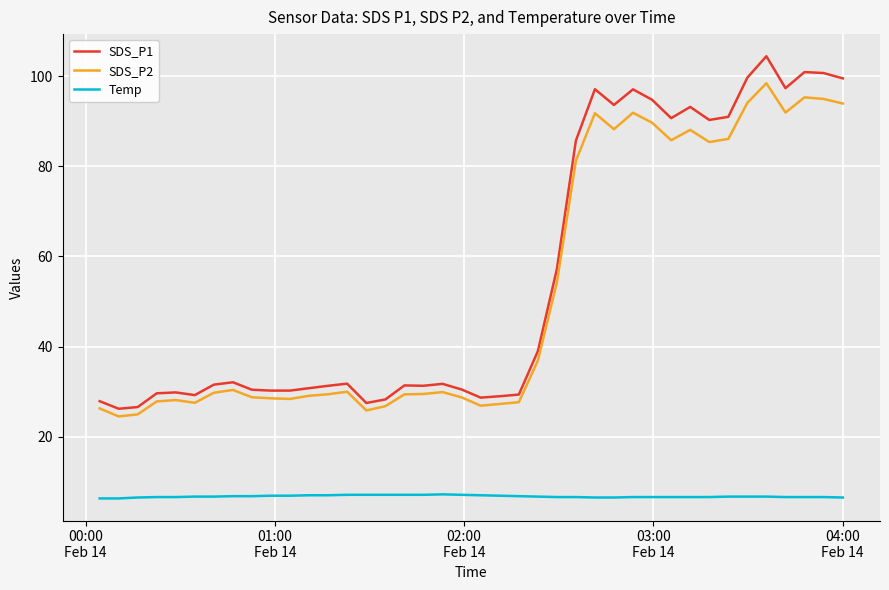

True or false: SDS_P2 and Temp intersect in this chart.

False